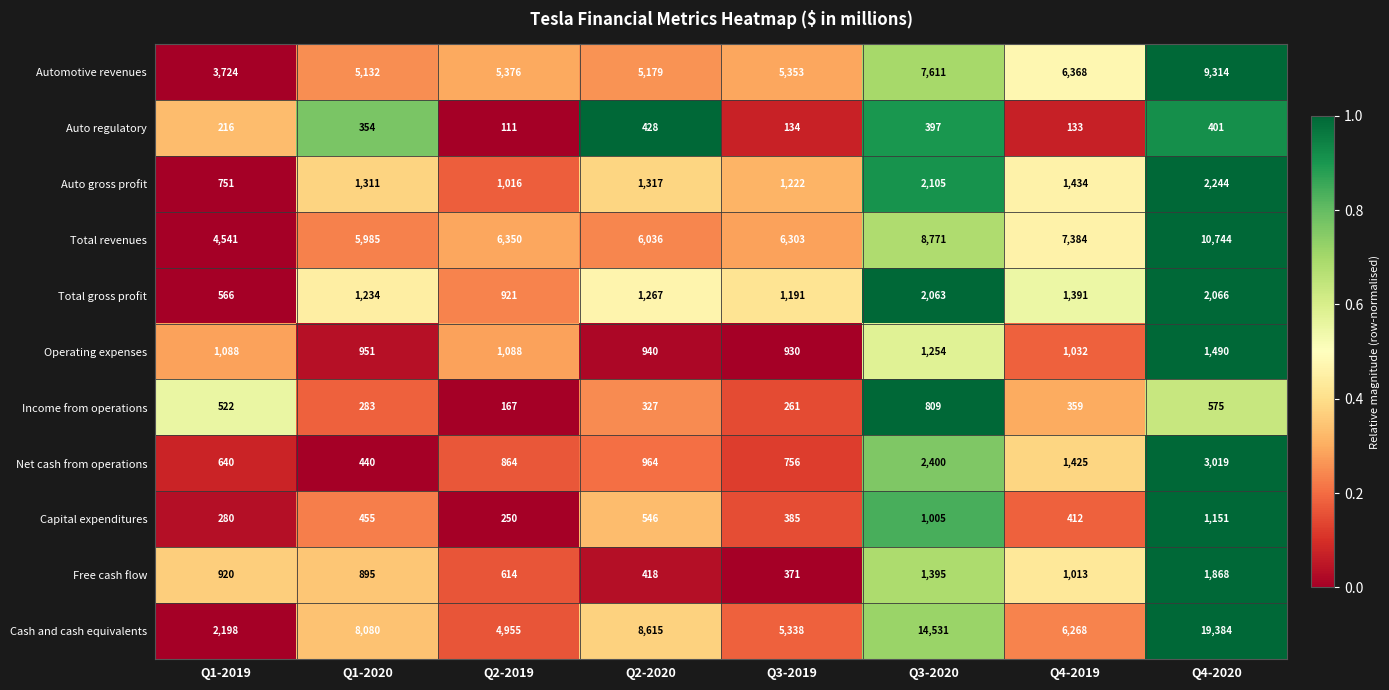

What is the spread (max minus min) of values at Q1-2019?

4325